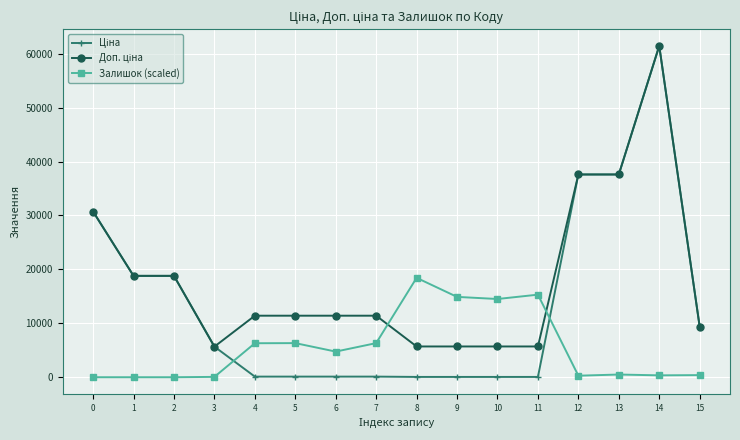

The Залишок (scaled) series shows 0.0 at 0. True or false?

True